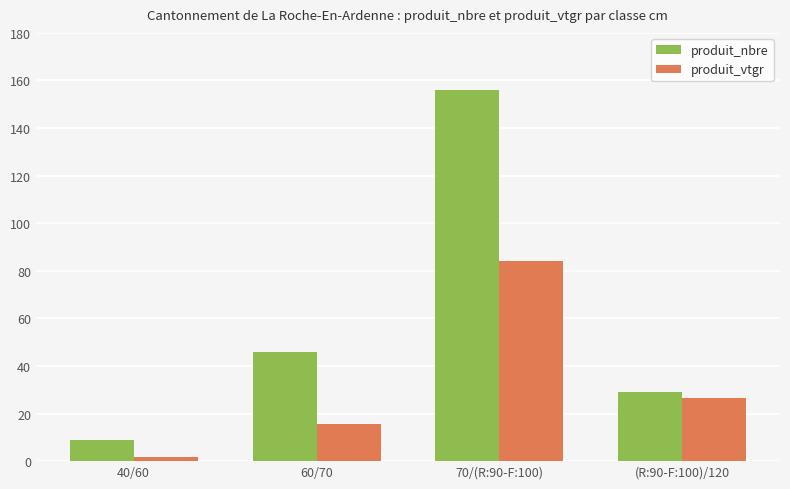

Count the produit_nbre values in the range 29 to 156.

3